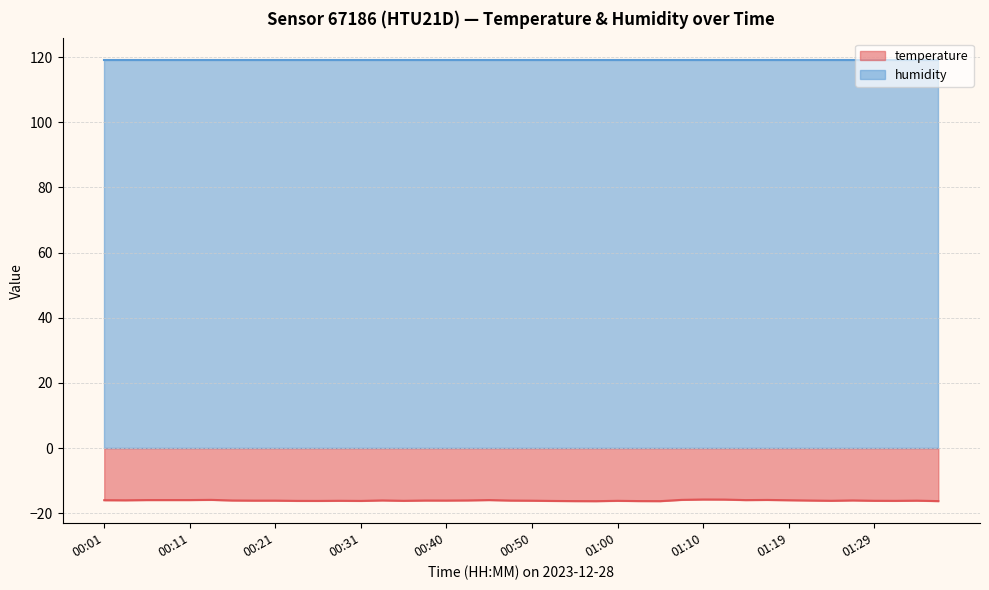

What is the sum of all values?

-643.5